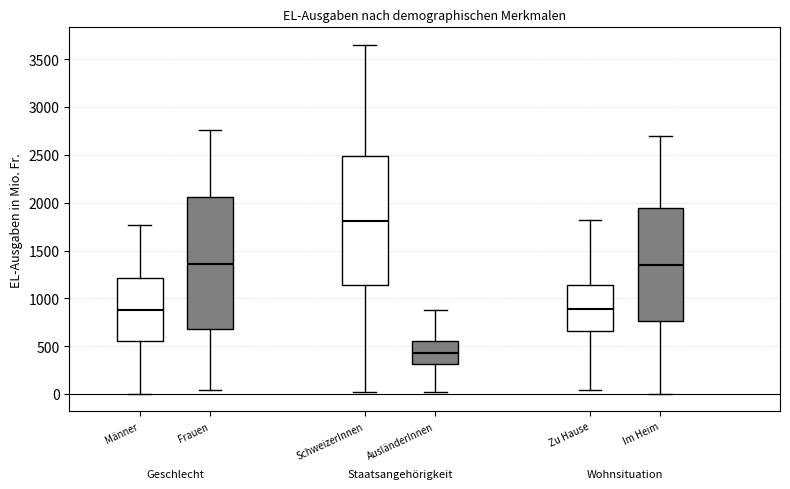

Reading left to right, read every box against the y-axis: the position of its median line, the range the box covers, and the ends of its whiskers. The values are not printed on the chart, so give them approximately, as read against the axis.

Männer: median 900, box 550 to 1200, whiskers 0 to 1750
Frauen: median 1350, box 700 to 2050, whiskers 50 to 2750
SchweizerInnen: median 1800, box 1150 to 2500, whiskers 0 to 3650
AusländerInnen: median 450, box 300 to 550, whiskers 0 to 900
Zu Hause: median 900, box 650 to 1150, whiskers 50 to 1800
Im Heim: median 1350, box 750 to 1950, whiskers 0 to 2700